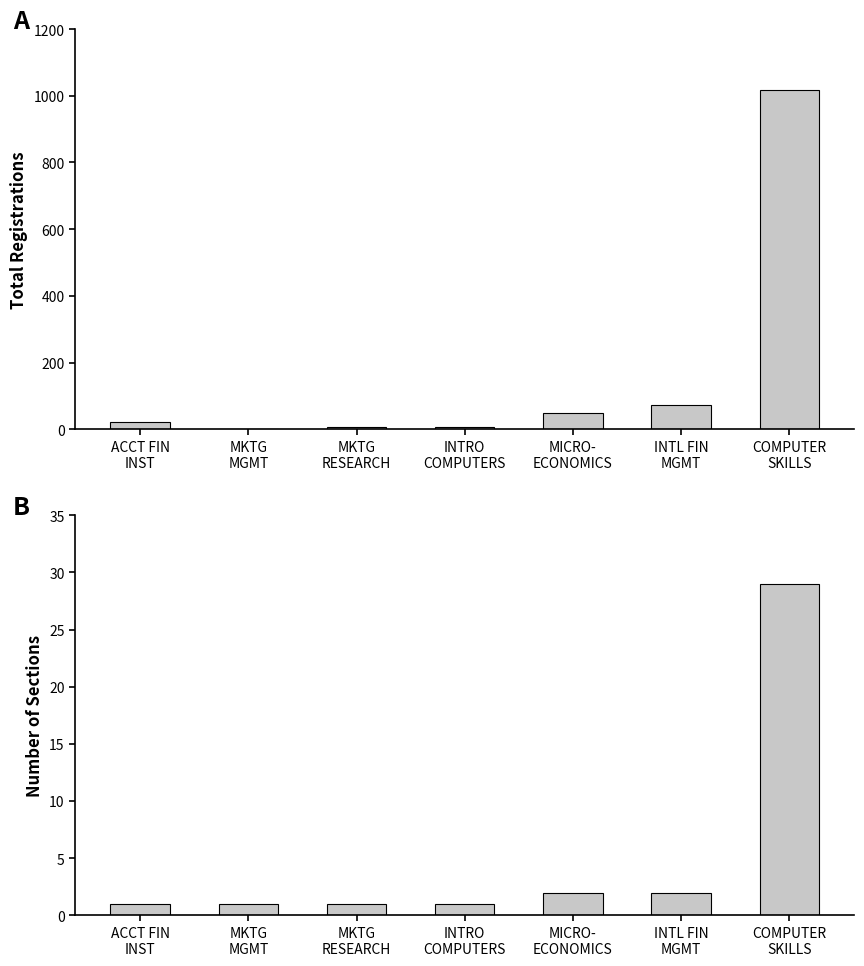

What is the sum of all Total Registrations values?

1176